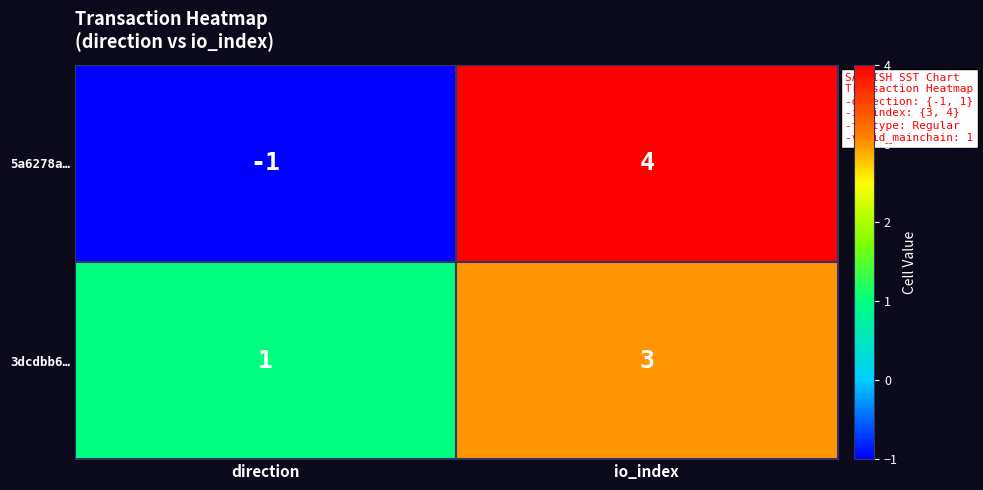

At direction, list the series in order from largest to smallest.

3dcdbb6…, 5a6278a…